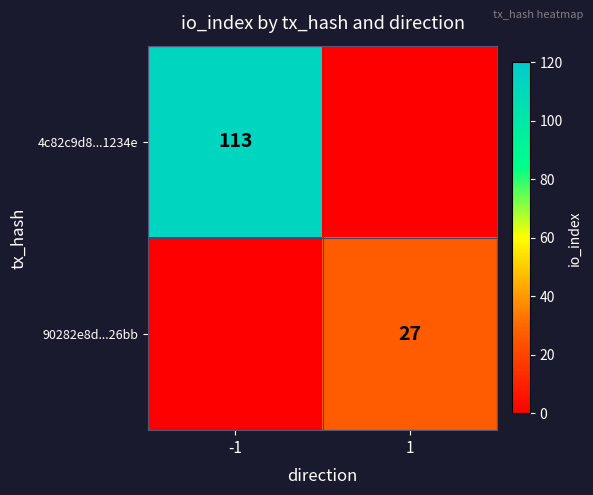

What is the total value across all series at -1?

113